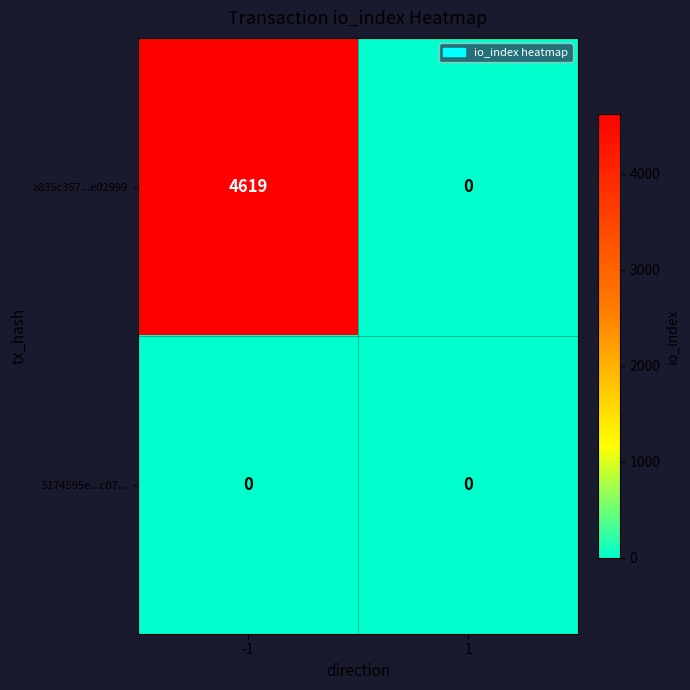

At how many categories does at least one series exceed 916?

1